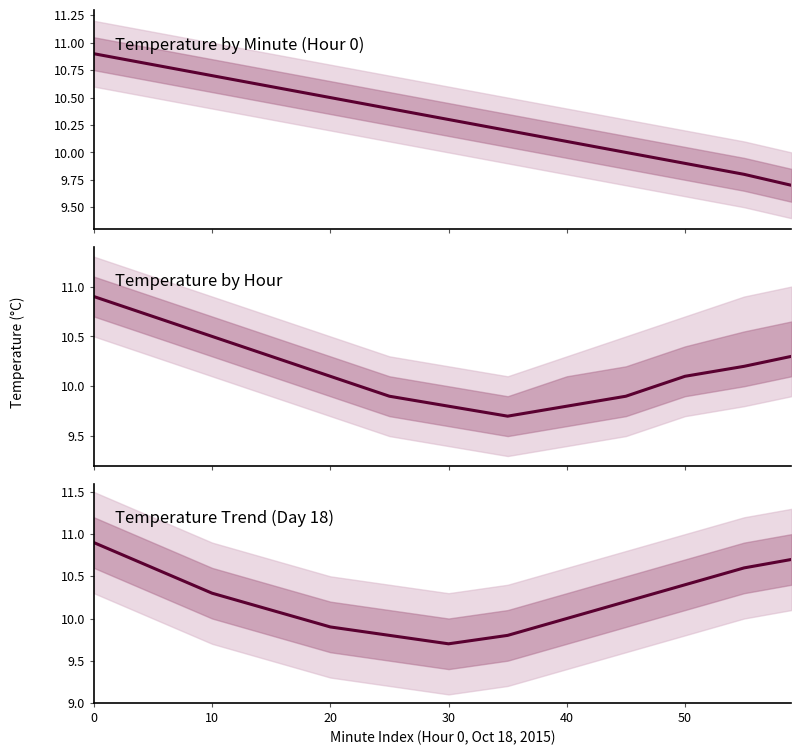

What is the average value?

10.2